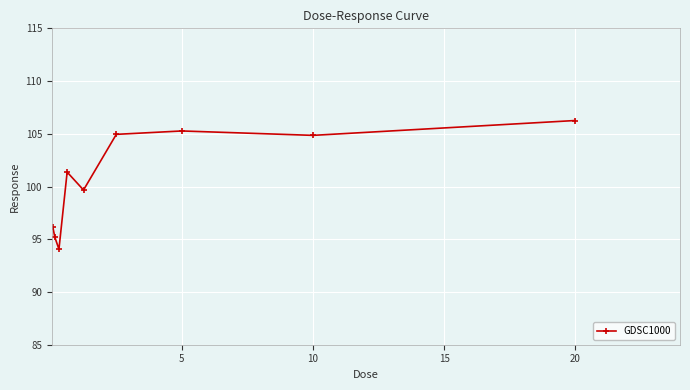

What is the greatest value displayed?

106.3